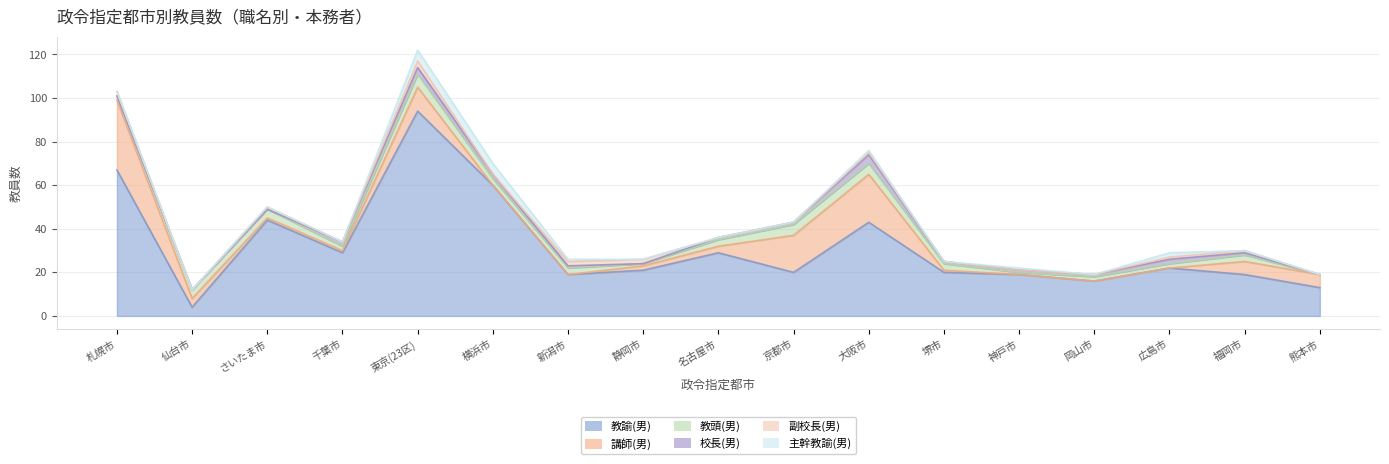

Reading right to left, extract all data points from this chart.

教諭(男): 13	19	22	16	19	20	43	20	29	21	19	60	94	29	44	4	67
講師(男): 6	6	0	0	0	1	22	17	3	2	0	0	11	1	1	4	32
教頭(男): 0	3	2	2	1	3	5	5	3	1	3	3	6	2	4	4	2
校長(男): 0	1	2	1	1	1	4	1	1	0	1	2	3	2	0	0	0
副校長(男): 0	1	1	0	0	0	1	0	0	2	2	0	3	0	1	0	2
主幹教諭(男): 0	0	2	0	1	0	1	0	0	0	1	5	5	0	0	0	0